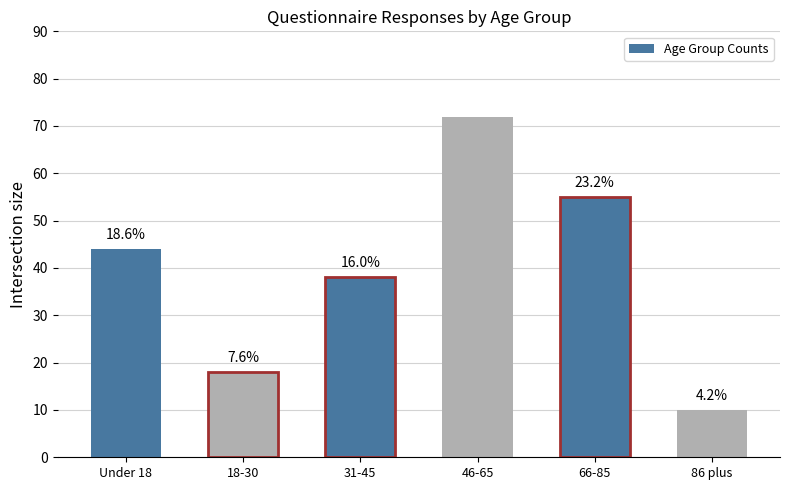

Between 31-45 and 18-30, which is larger?

31-45